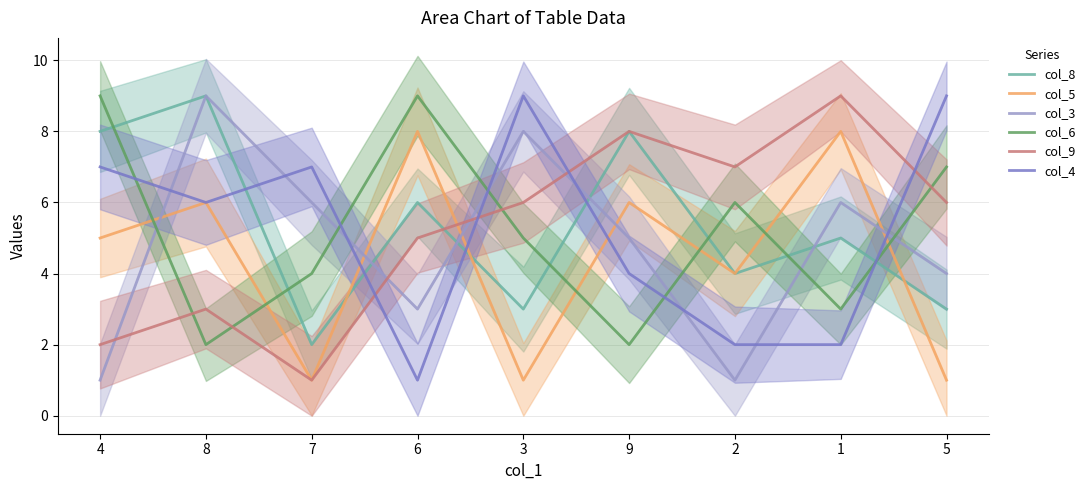

Read the col_6 value at 7.

4